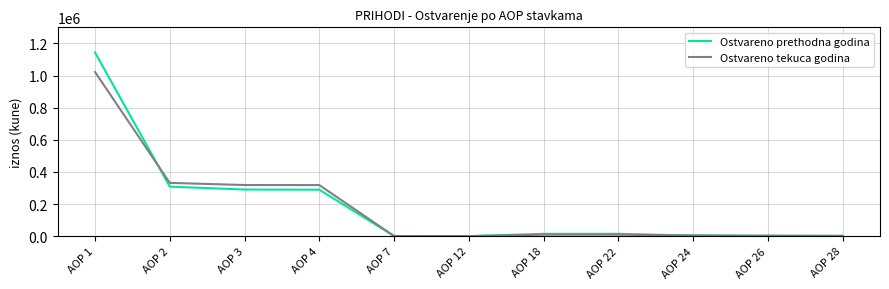

Which category has the highest value in the Ostvareno tekuca godina series?

AOP 1